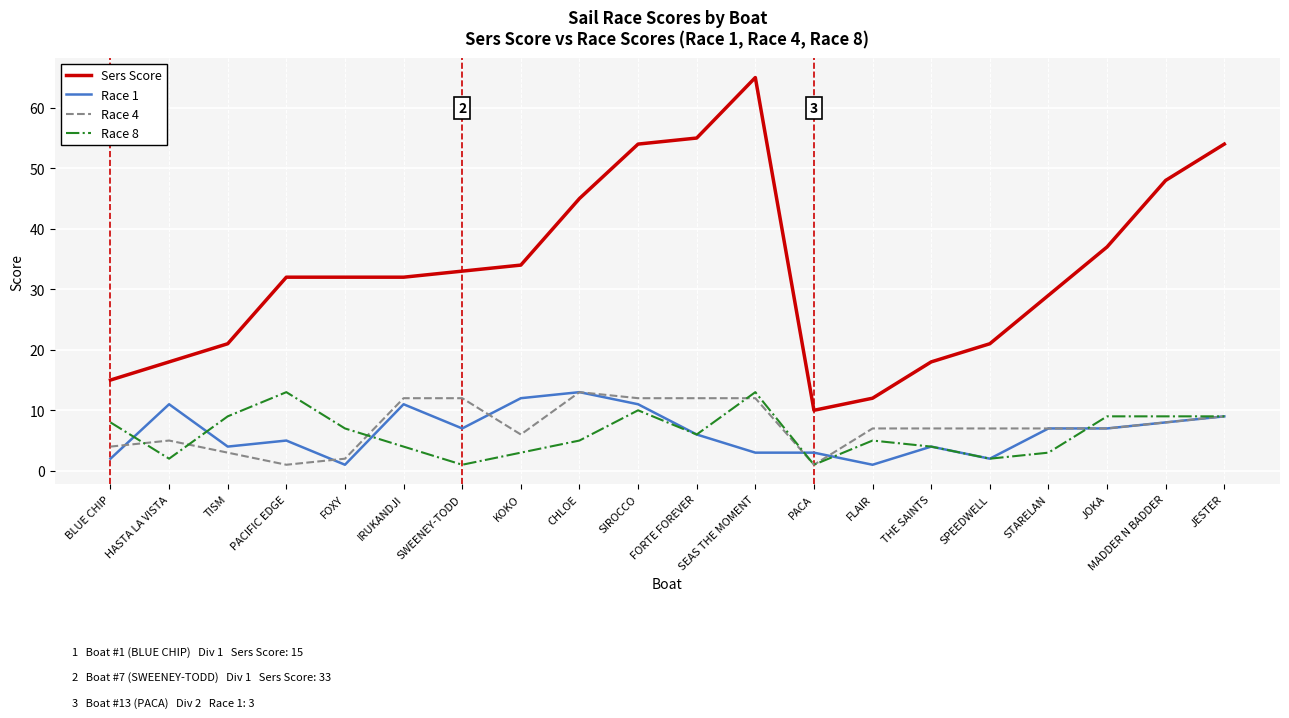

Which series has the largest total across all categories?

Sers Score